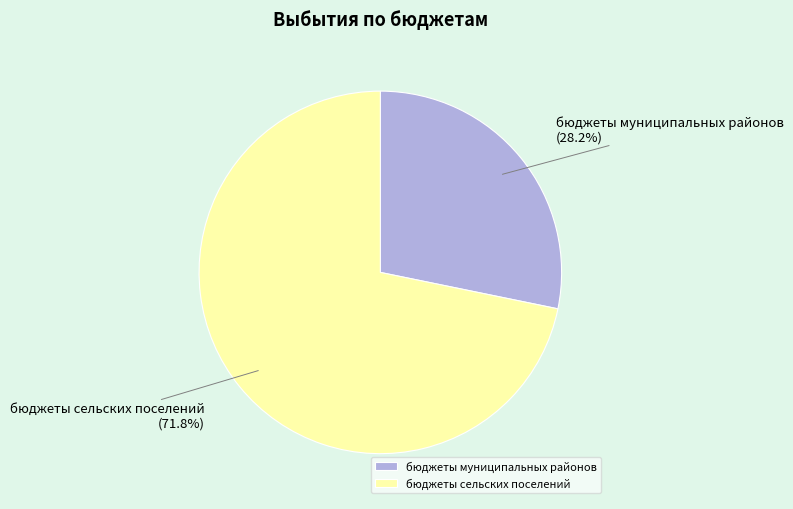

Between бюджеты муниципальных районов and бюджеты сельских поселений, which is larger?

бюджеты сельских поселений